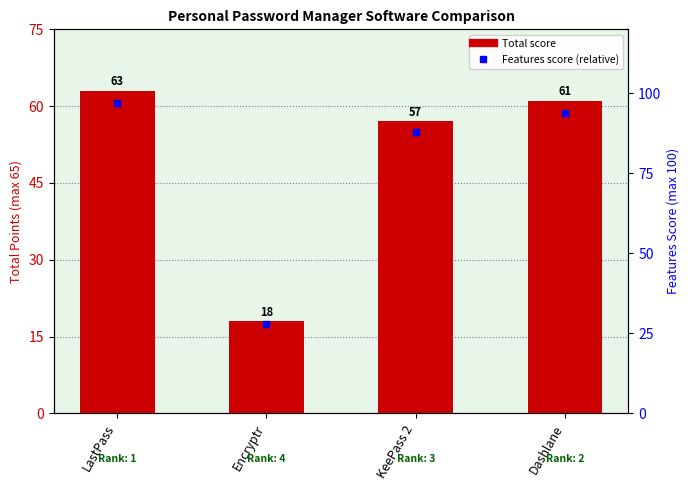

What is the total value across all series at Dashlane?

155